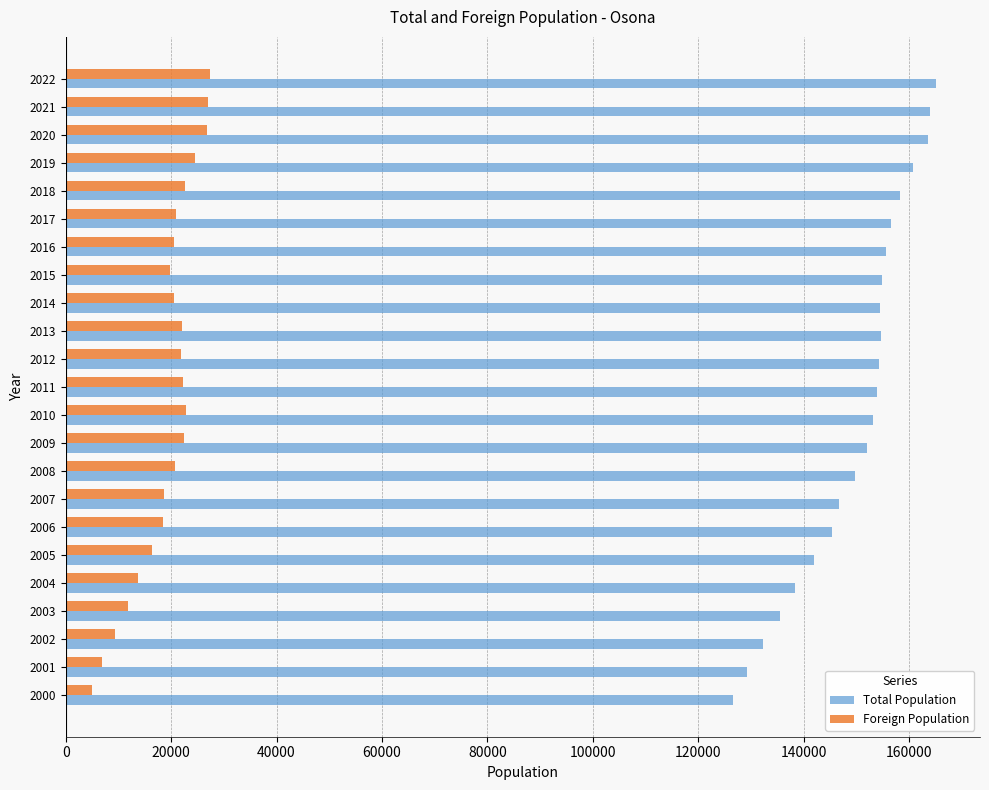

The value of Foreign Population at 2004 is 24593. True or false?

False